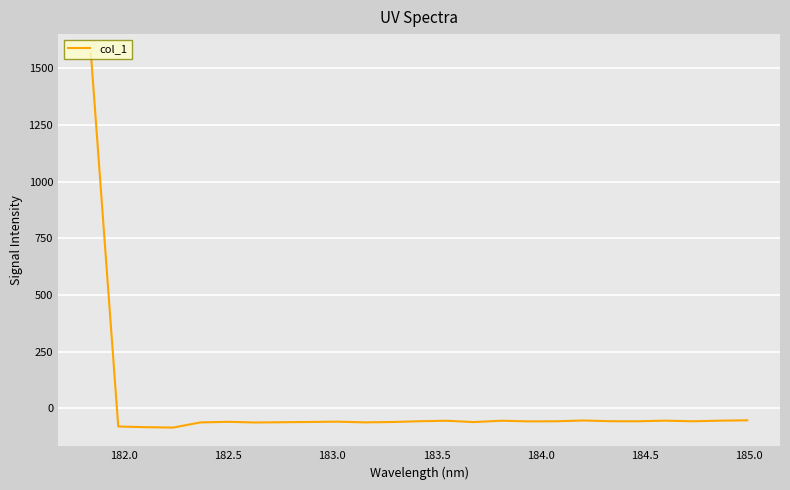

What is the maximum value shown in the chart?

1569.1